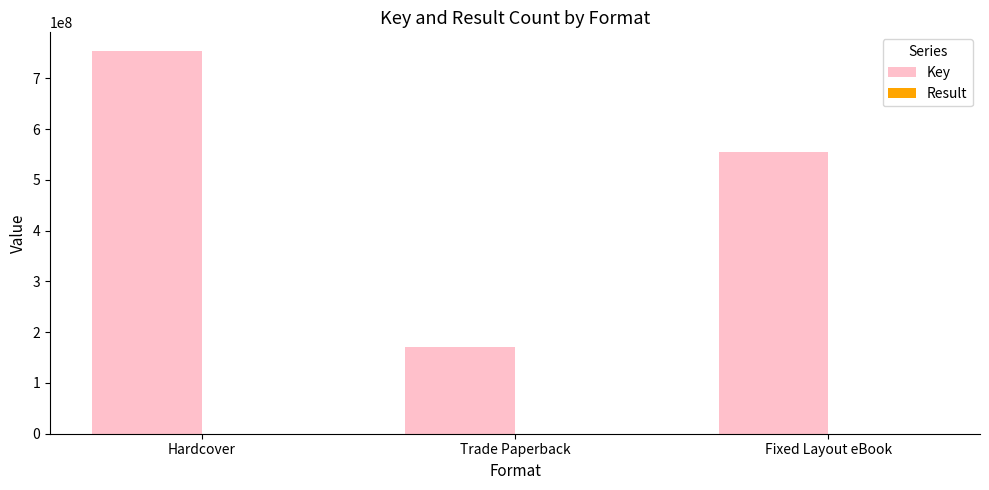

How many groups of bars are there?

3